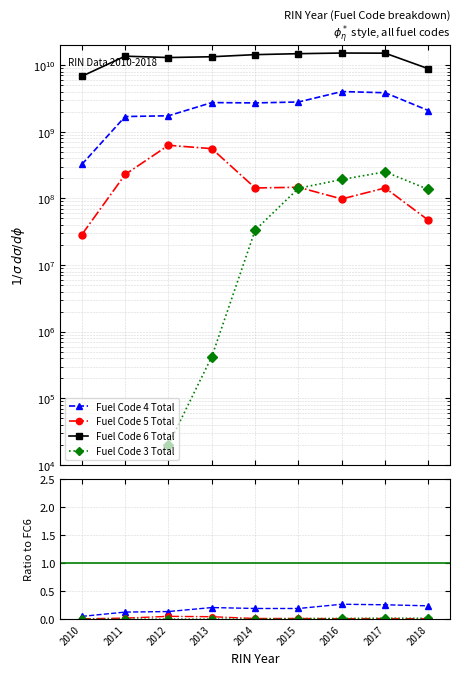

True or false: Fuel Code 5 Total and Fuel Code 4 Total intersect in this chart.

False